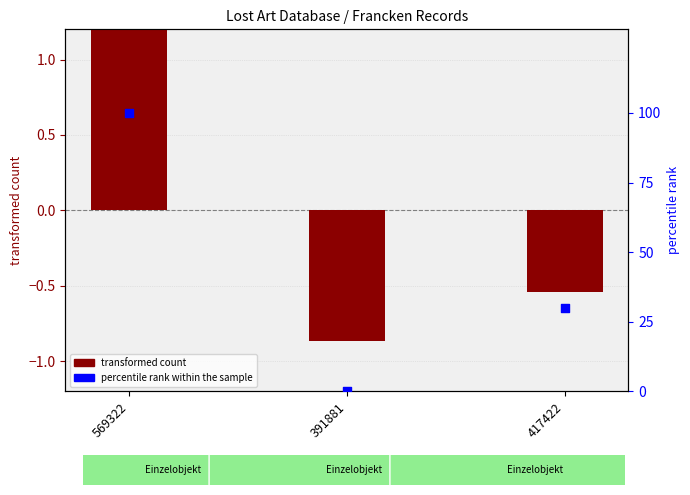

What are all the series names shown in the legend?

transformed count, percentile rank within the sample